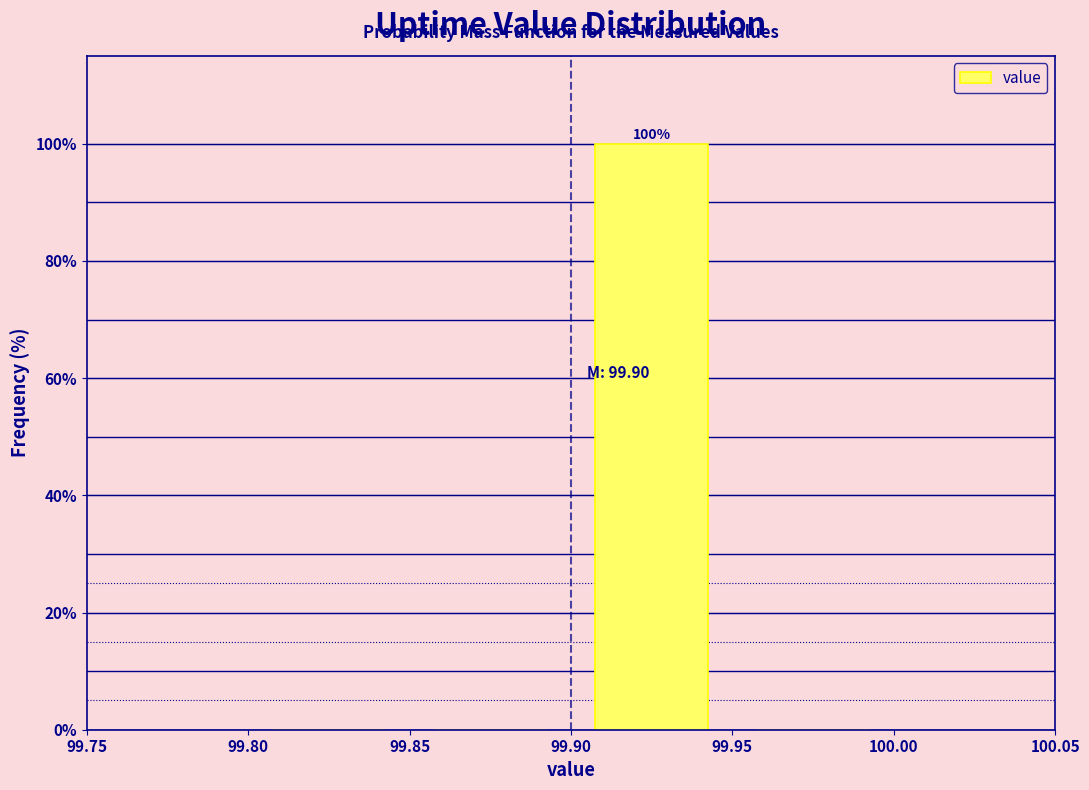

Over which range of the x-axis is the bar tallest?

99.90 to 99.95